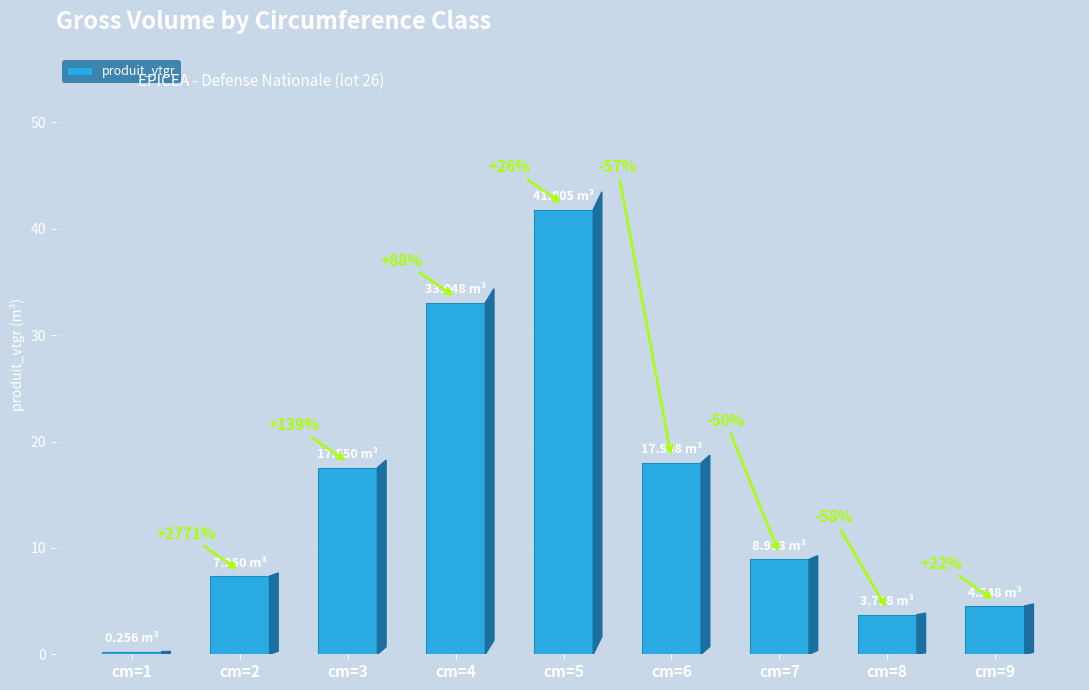

Reading right to left, list all the values displayed in this chart.

4.5	3.7	8.9	18.0	41.8	33.0	17.6	7.3	0.3